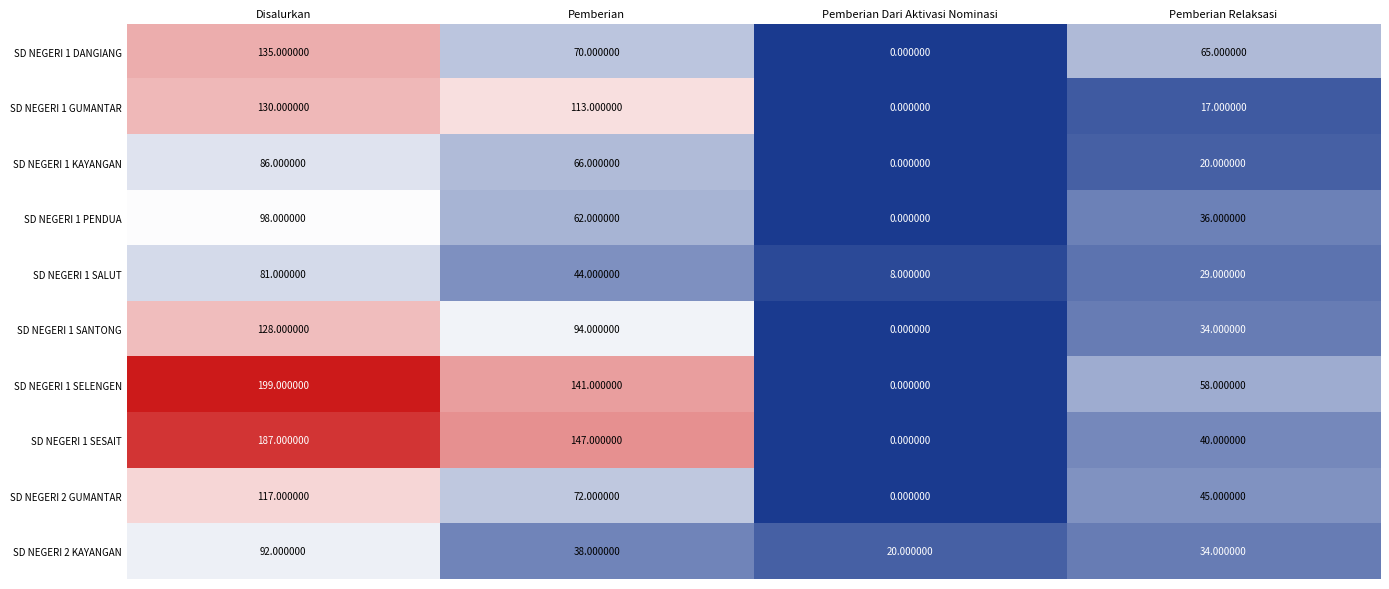

What is the sum of the SD NEGERI 2 KAYANGAN values at Disalurkan and Pemberian Relaksasi?

126